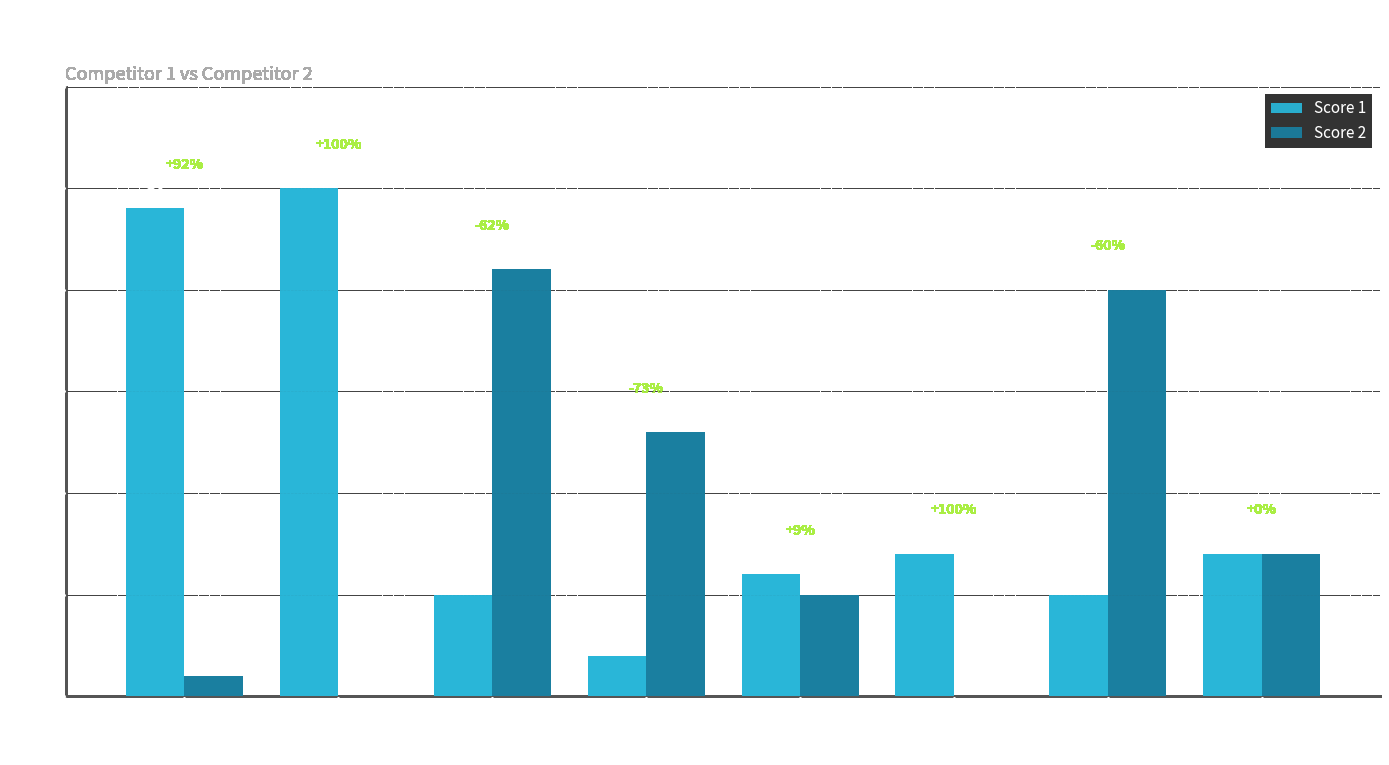

Between Board 4 and Board 6, which series saw the biggest shift?

Score 2